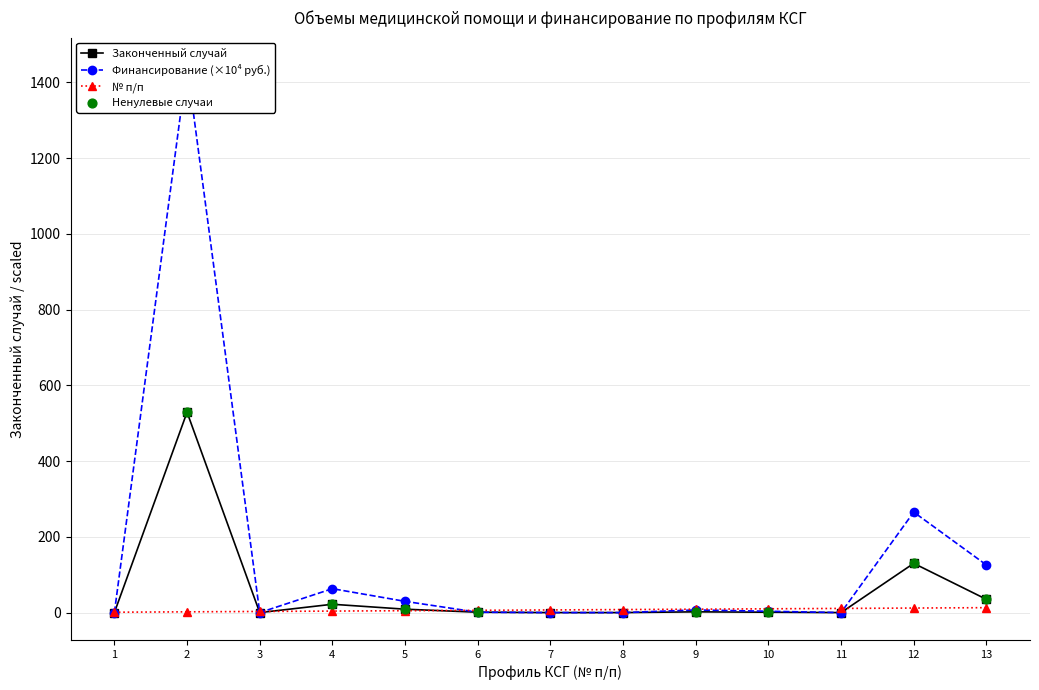

Which series has the widest spread of Y values?

Финансирование, руб.